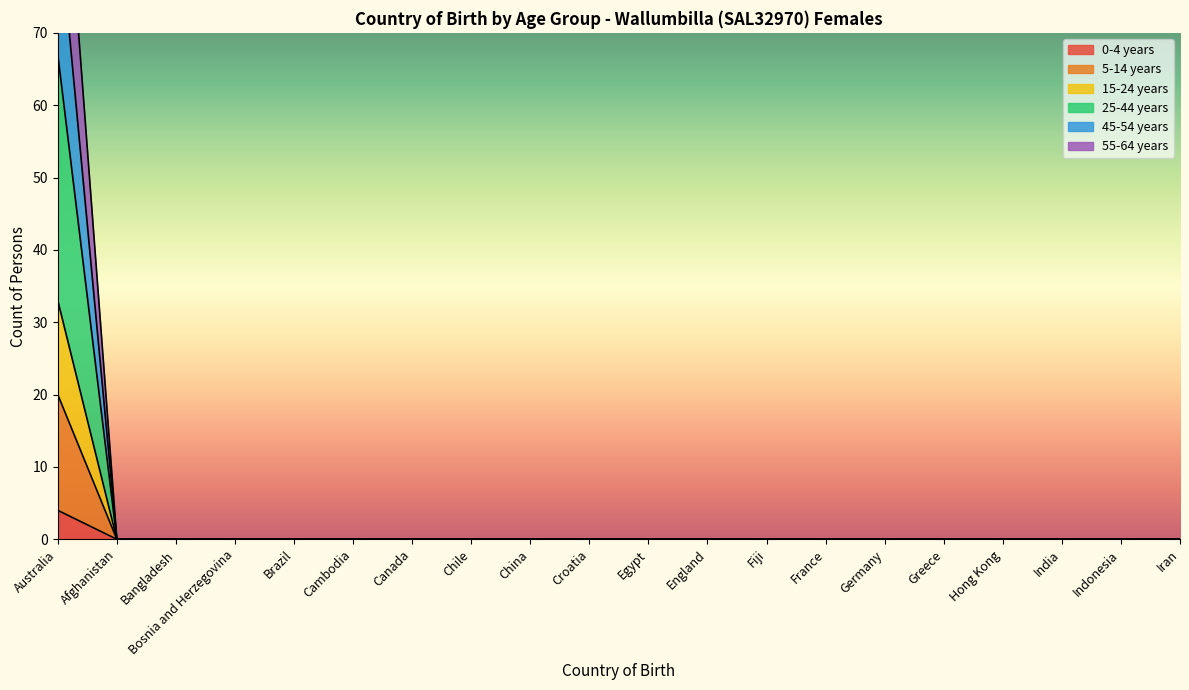

Which has a higher value, Canada or China?

Canada